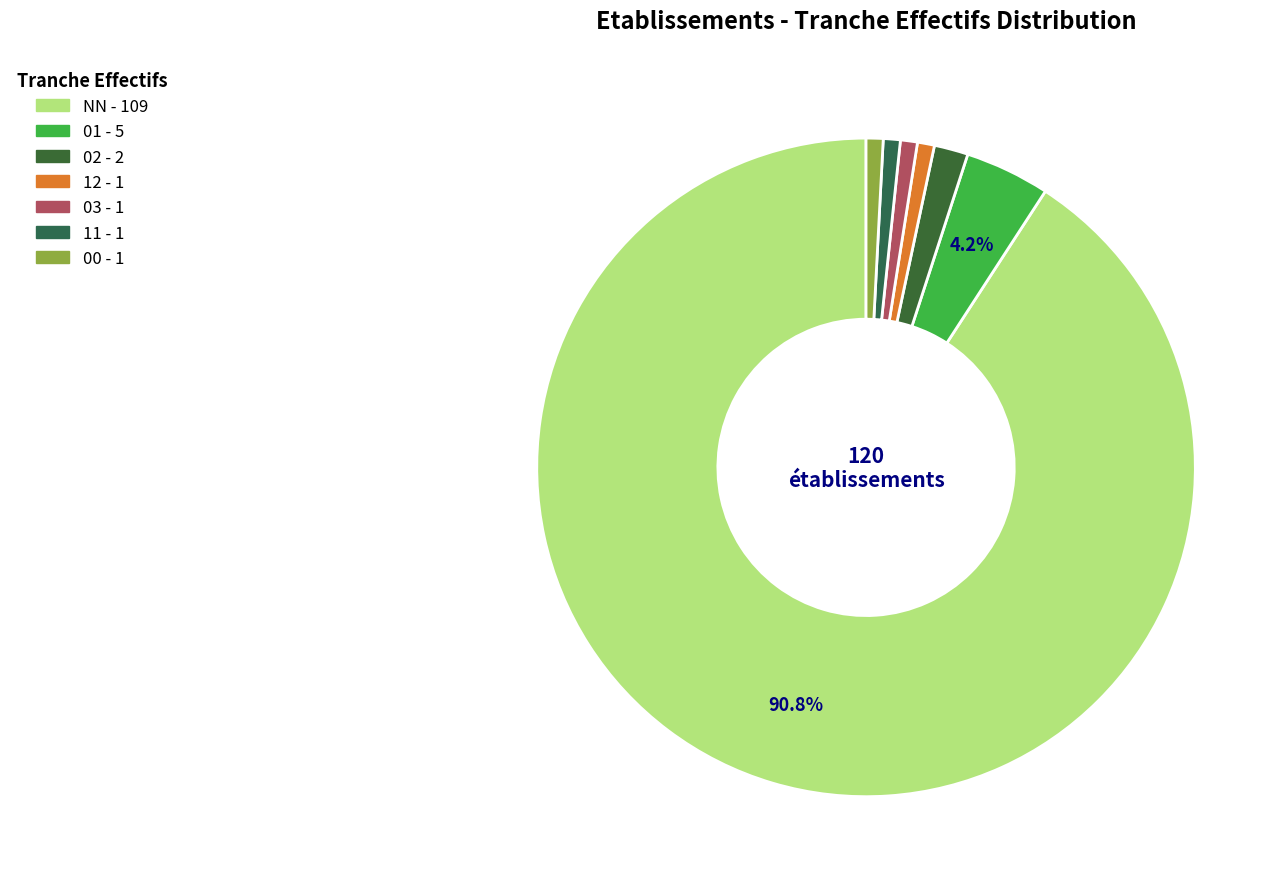

Which category has the biggest portion of the pie?

NN